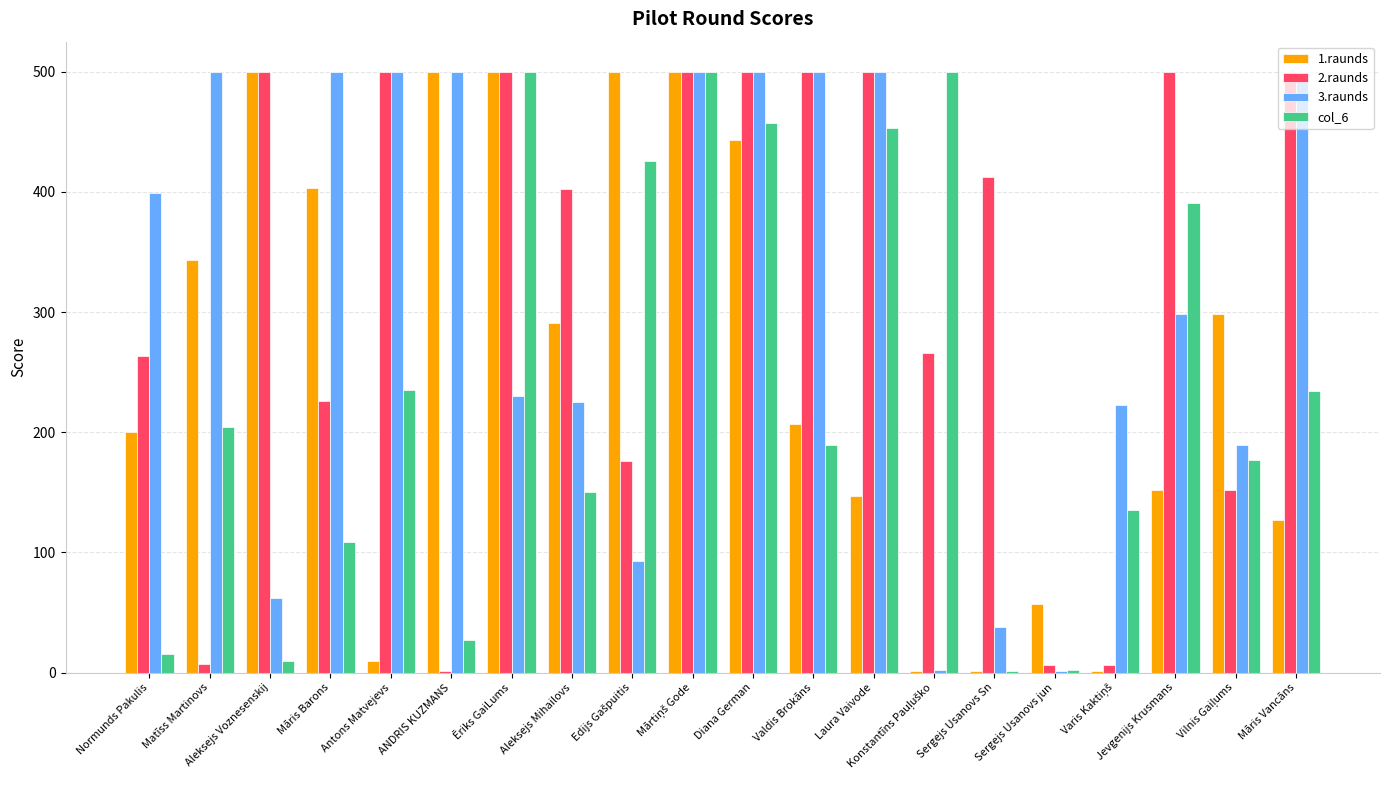

How many data points does each series have?

20